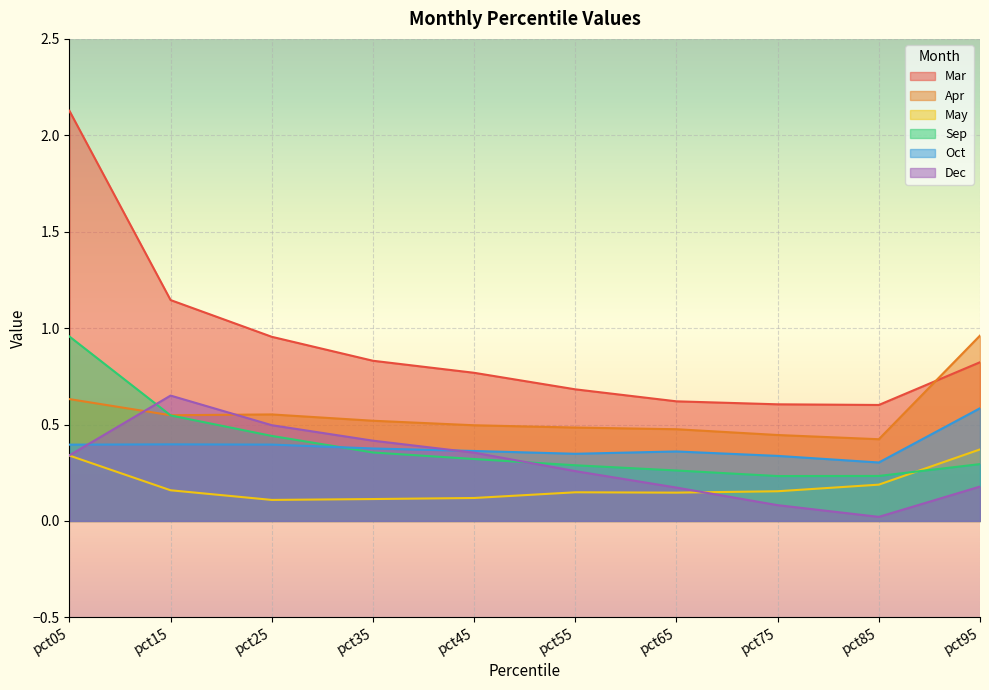

The value of May at pct75 is 0.2. True or false?

True